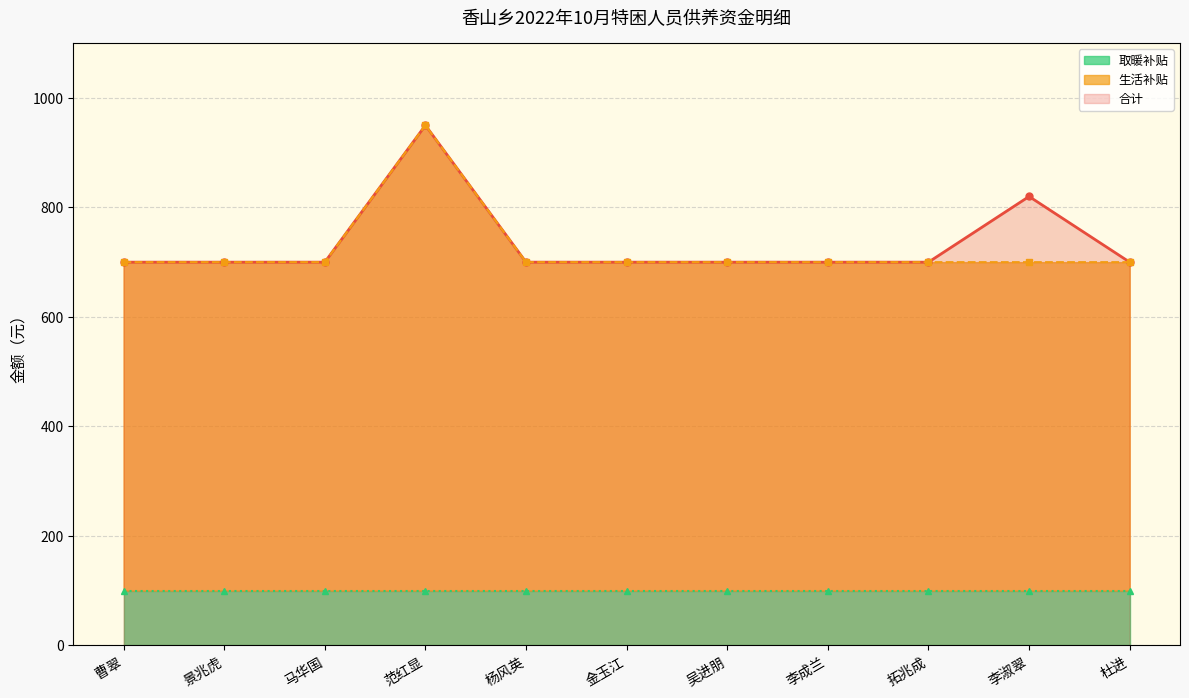

Is the value of 合计 at 曹翠 greater than the value of 生活补贴 at 曹翠?

No